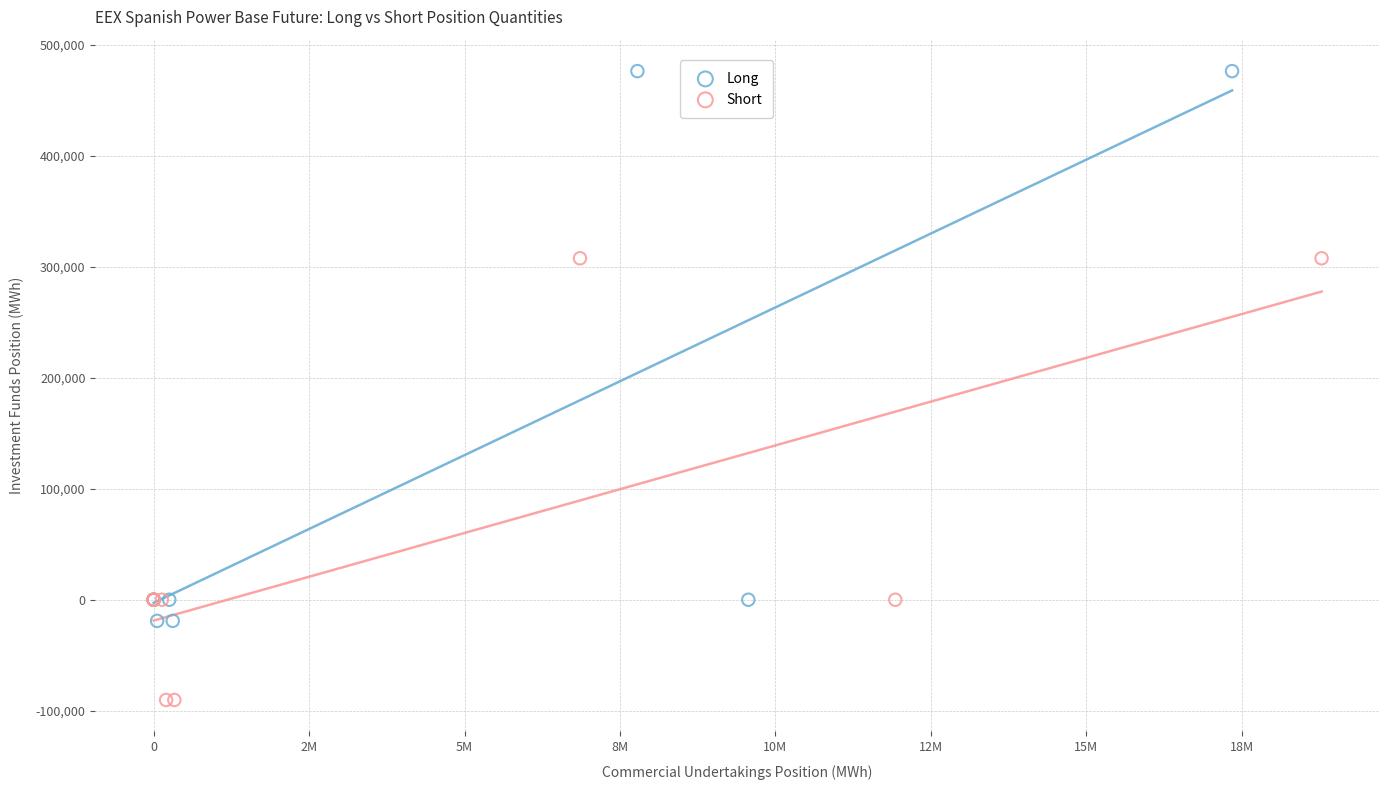

Which series has the widest spread of Y values?

Long